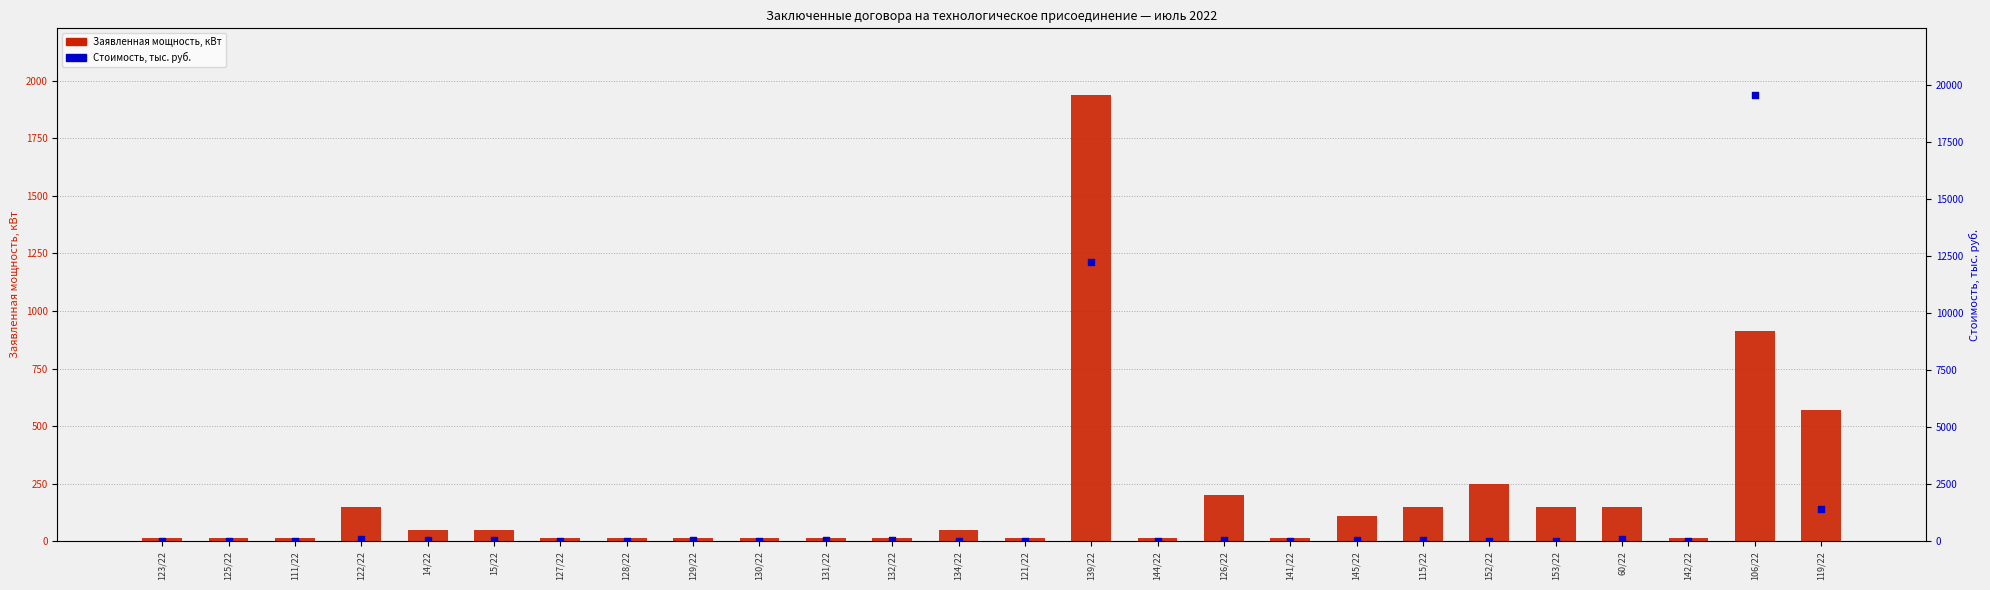

Which series contains the highest Y value?

Стоимость (тыс руб)